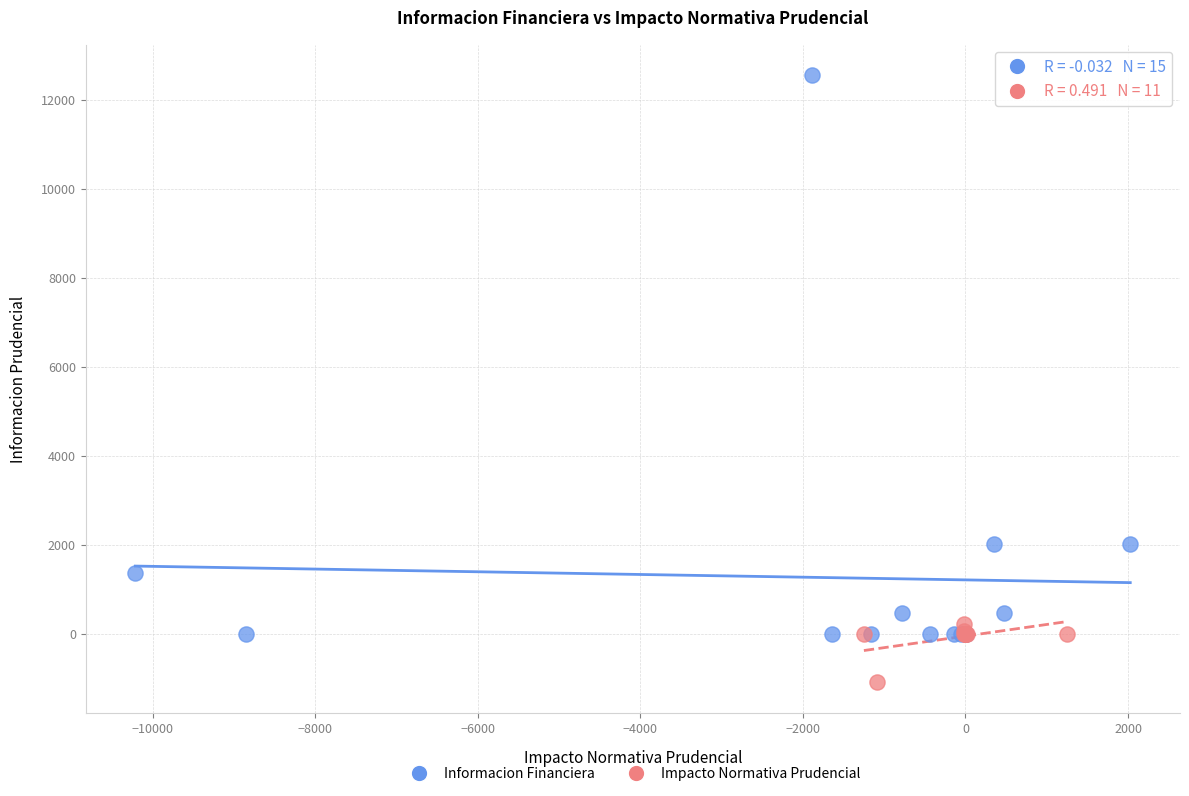

Which series contains the highest Y value?

Informacion Financiera